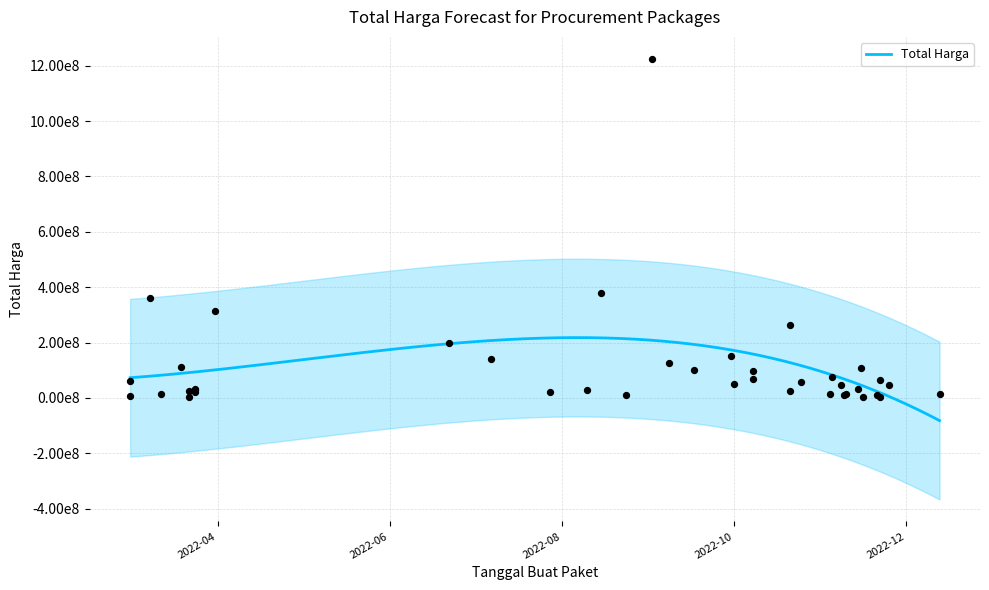

Between 2022-08-24 and 2022-09-08, which is larger?

2022-09-08